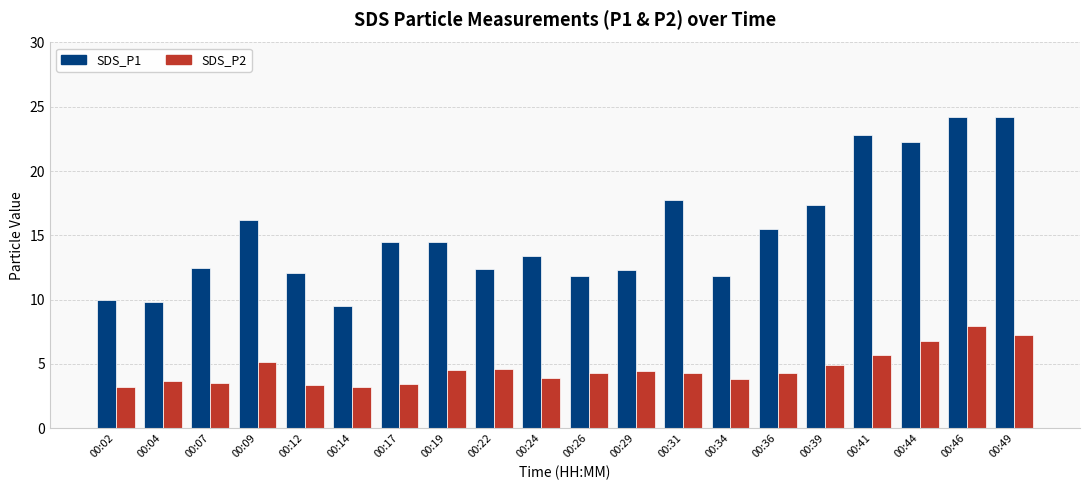

Which series has the largest total across all categories?

SDS_P1